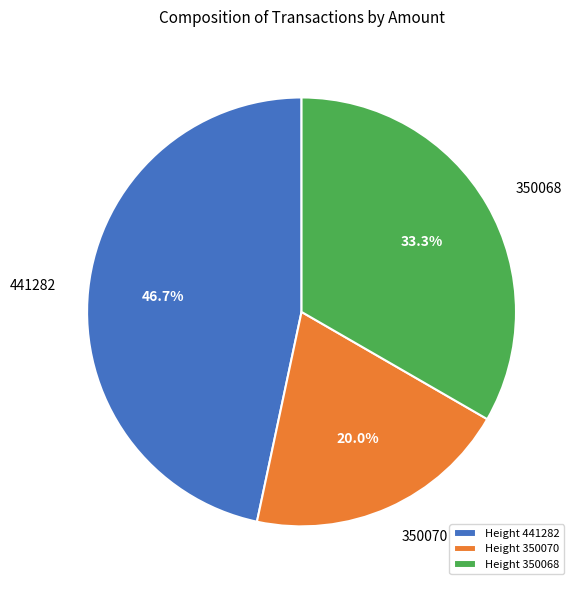

Rank the categories by value from highest to lowest.

Height 441282, Height 350068, Height 350070